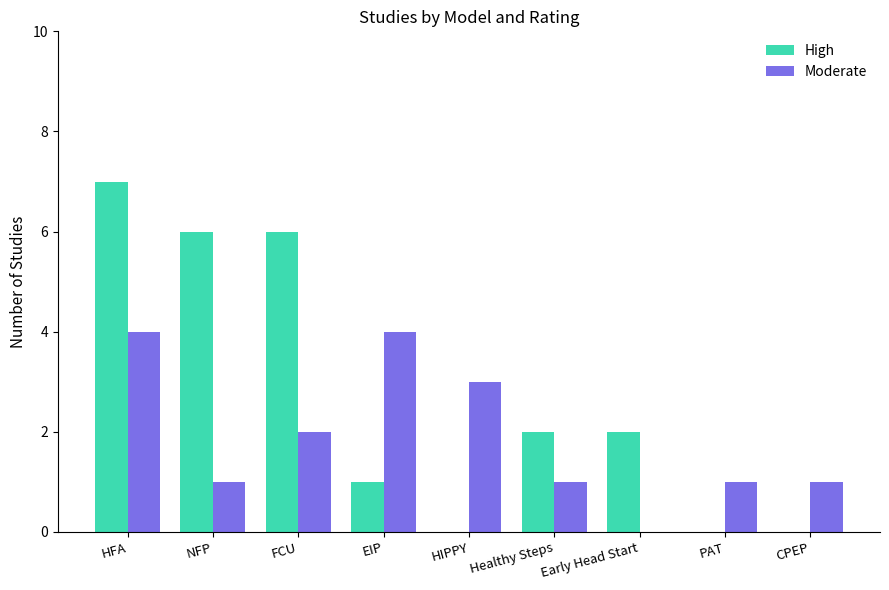

Count the High values in the range 0 to 6.

8